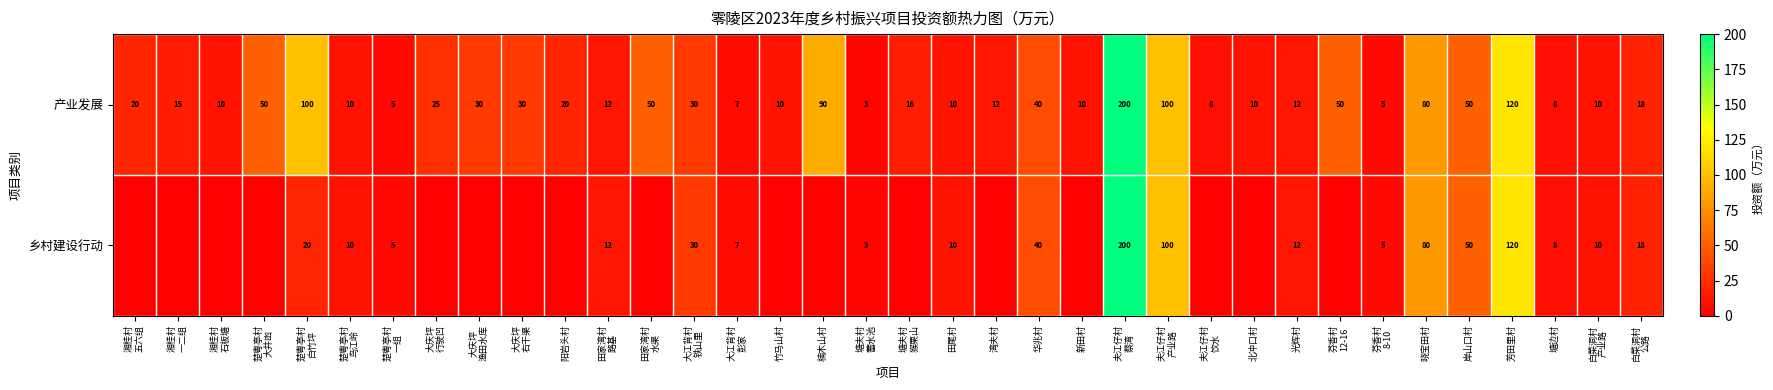

What is the difference between the maximum and minimum values in the 产业发展 series?

197